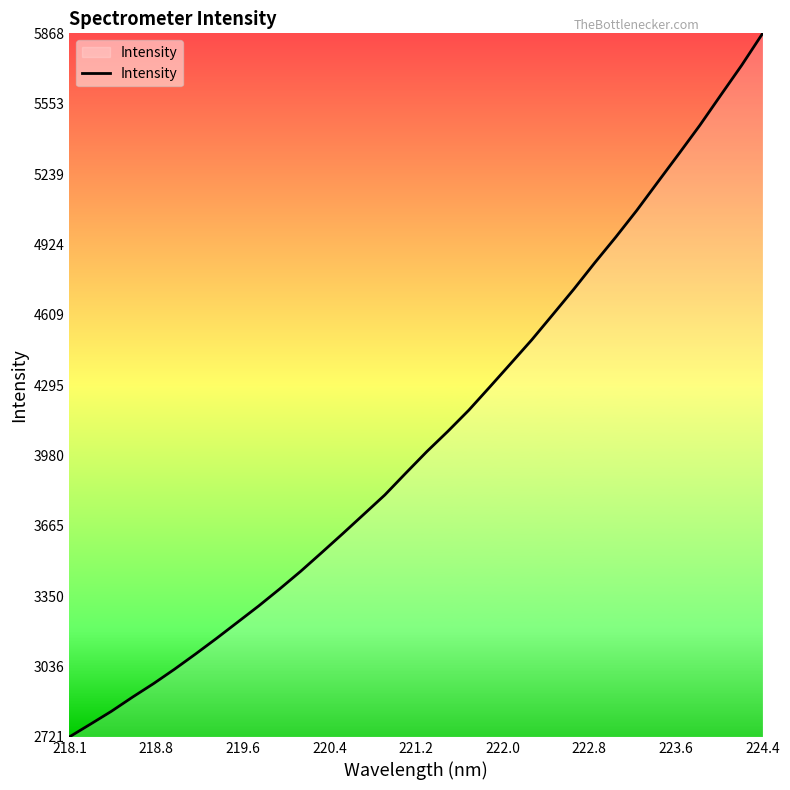

How many lines are shown in the chart?

1